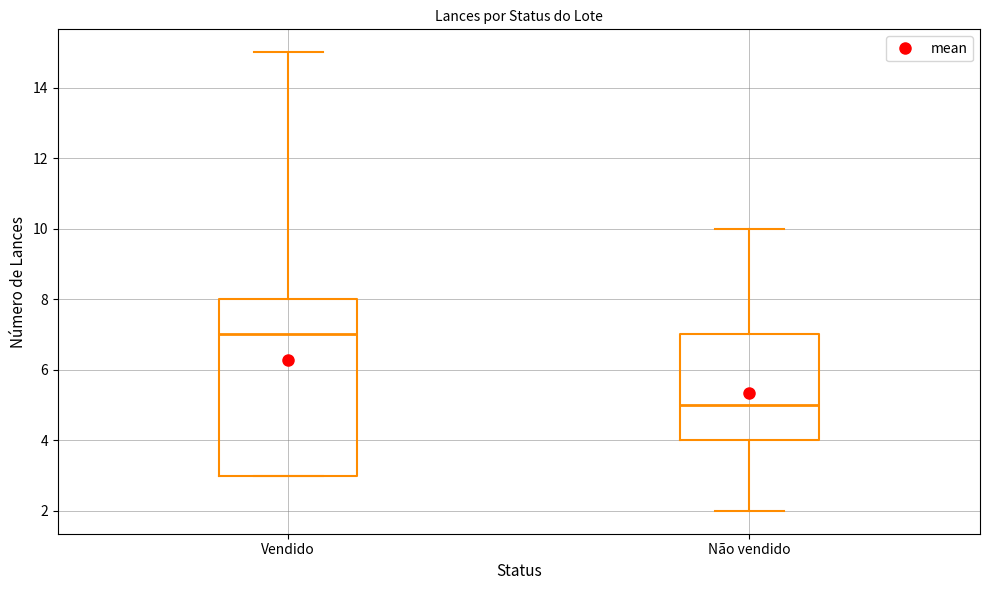

Comparing the boxes themselves (not the whiskers), which one is the tallest?

Vendido